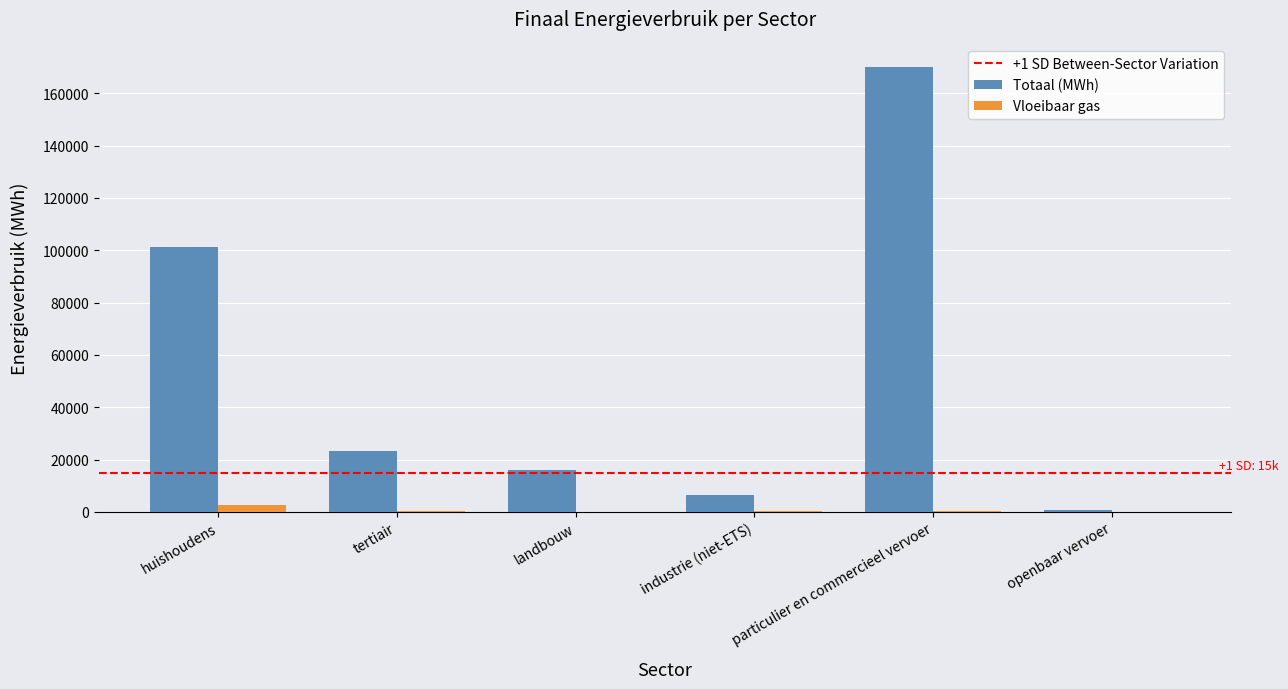

Are the bars horizontal?

No